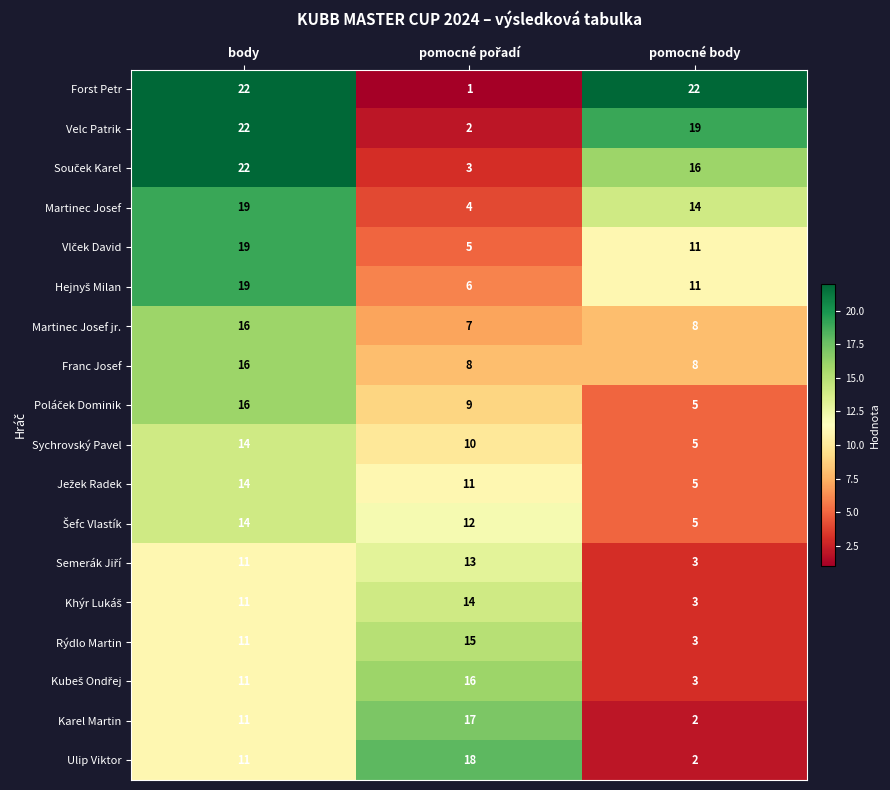

Which series has the largest range (max minus min)?

Forst Petr